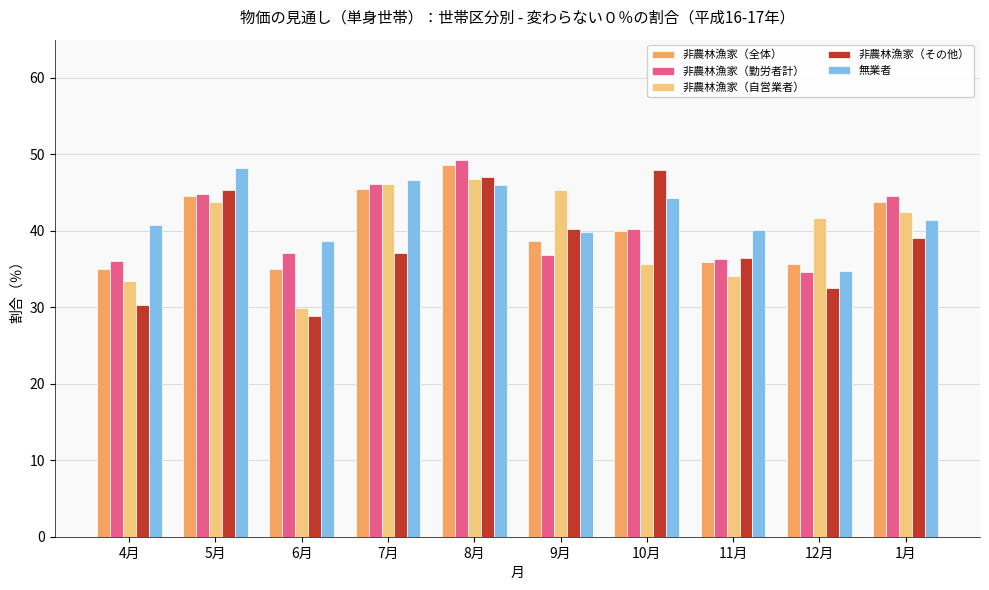

What is the sum of the 無業者 values at 10月 and 5月?

92.5